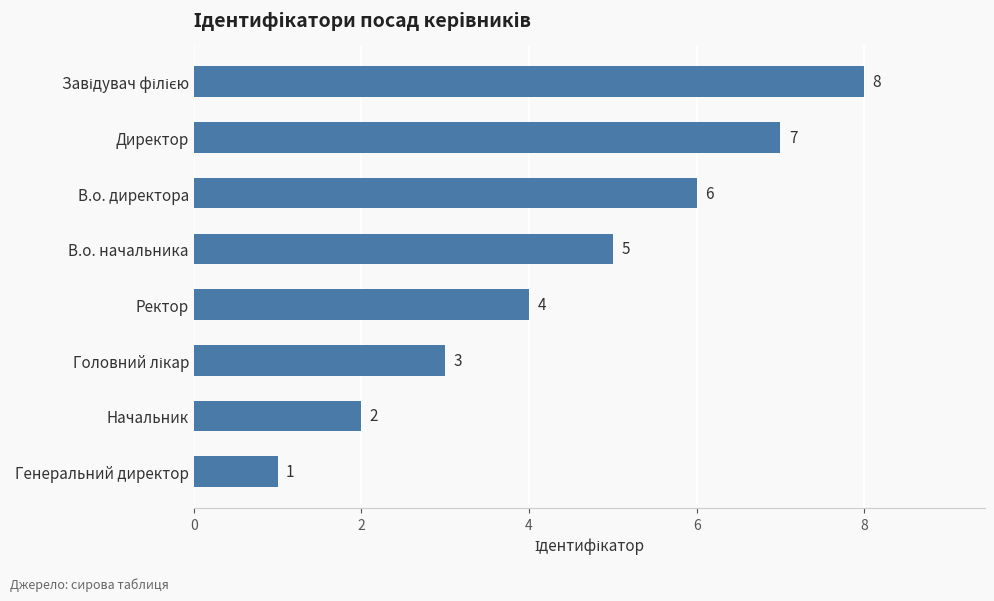

Which category has the lowest value across all series?

Генеральний директор